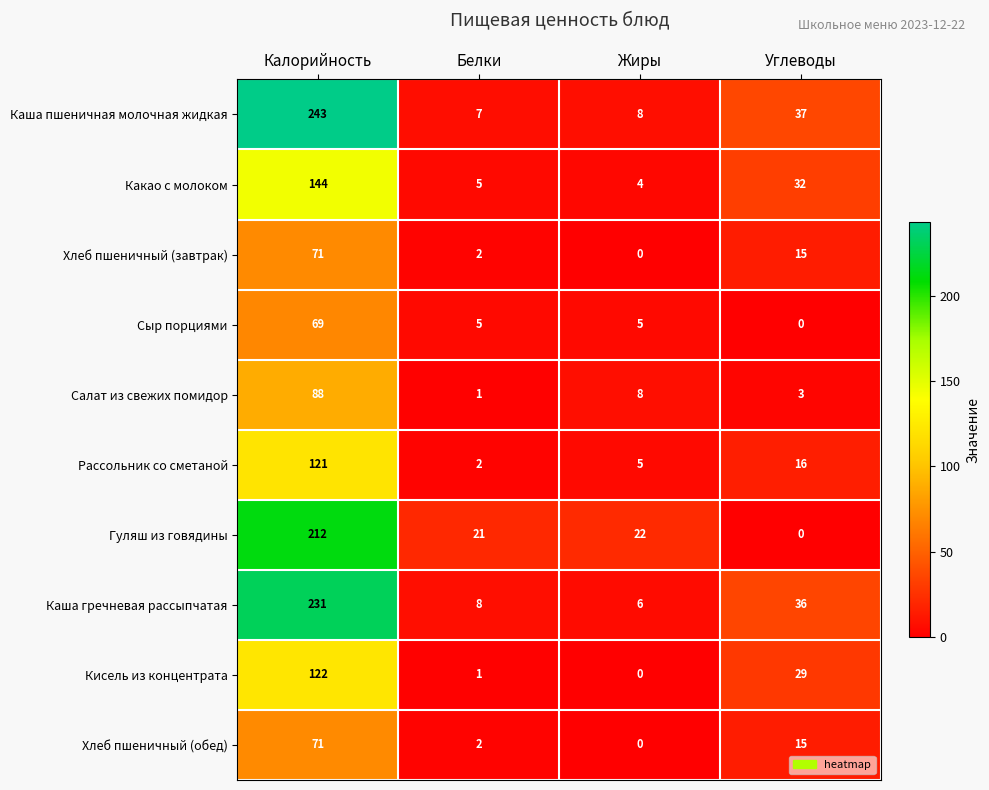

At which category does the chart reach its peak across all series?

Калорийность